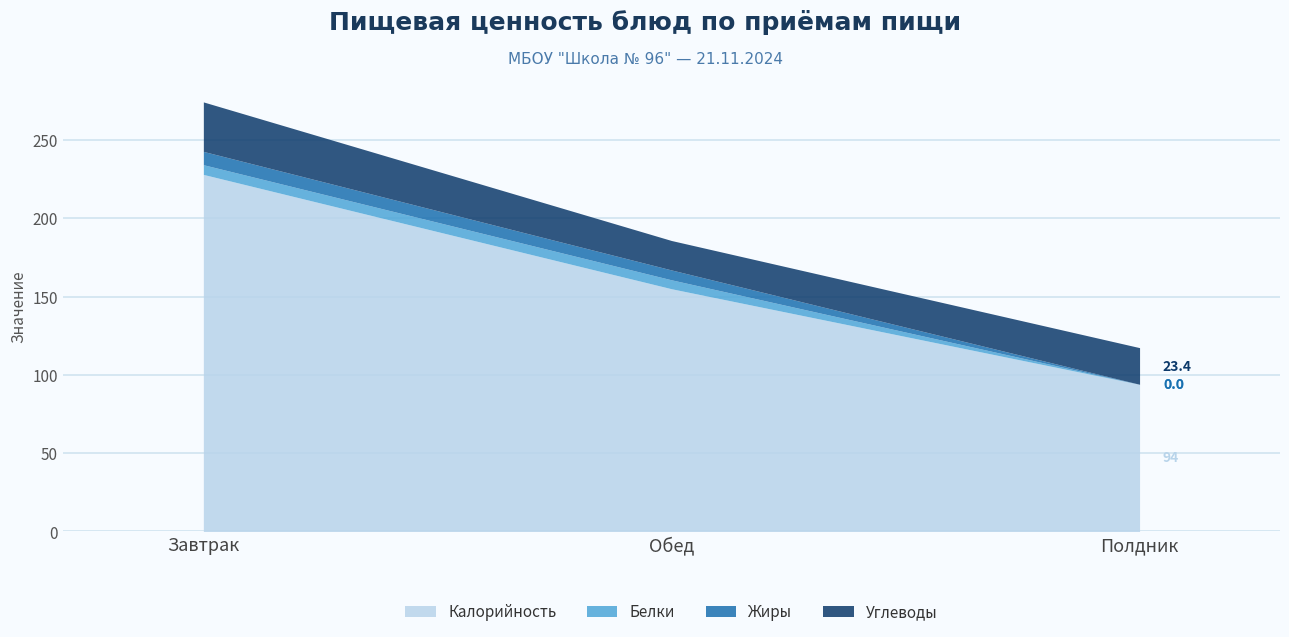

How many lines are shown in the chart?

4